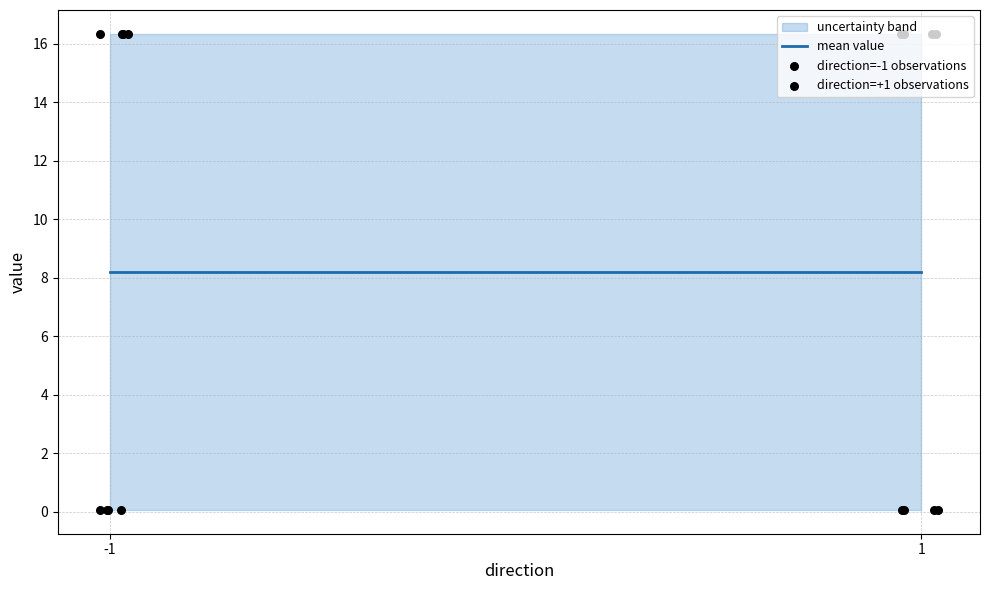

What is the total value across all series at -1?

17.0